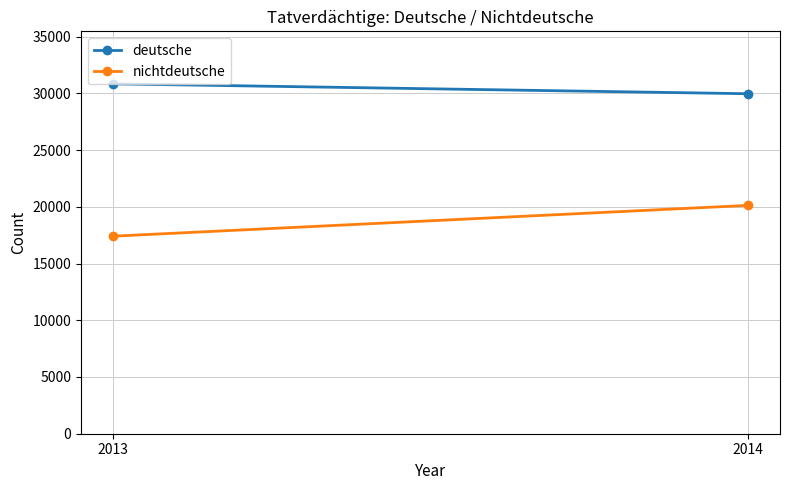

Reading right to left, extract all data points from this chart.

deutsche: 29969	30843
nichtdeutsche: 20128	17411